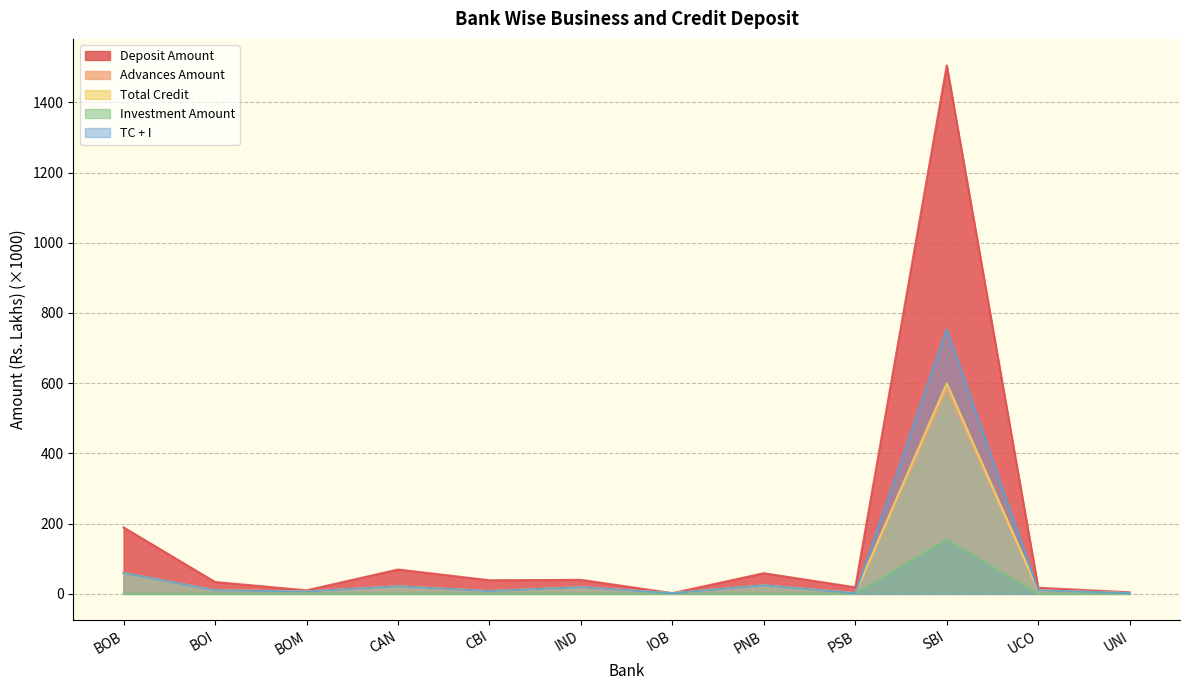

At which category does Advances Amount reach its first local peak?

CAN